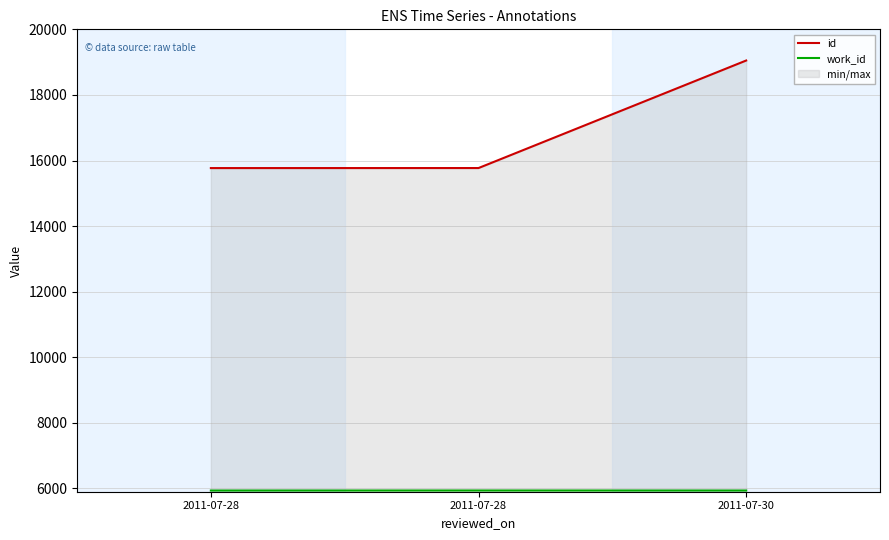

Which category has the lowest value across all series?

2011-07-28